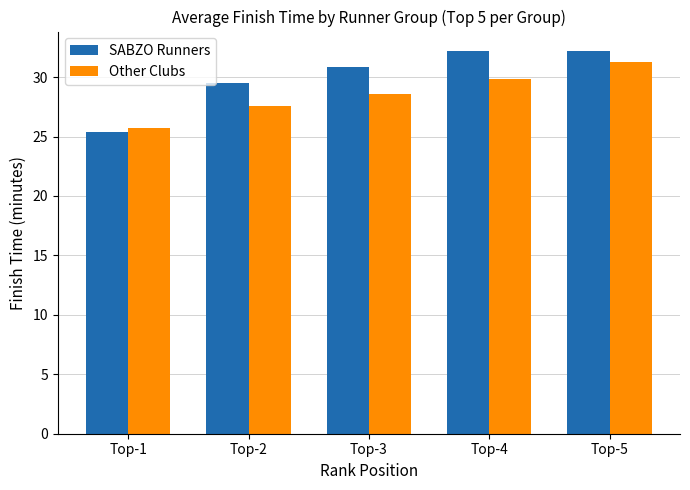

Which series has the largest total across all categories?

SABZO Runners